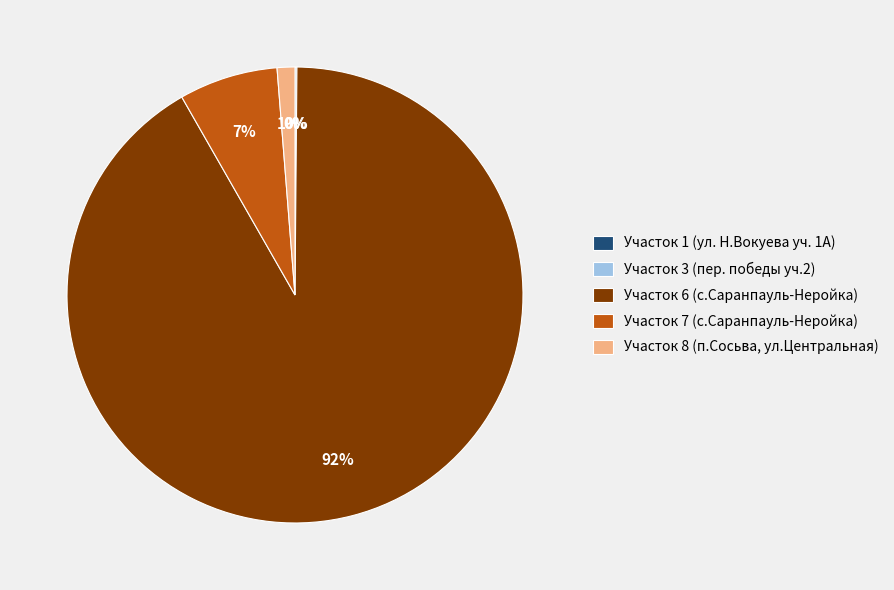

What is the total percentage of Участок 7 (3920 кв.м) and Участок 1 (3660 кв.м)?

7.0%